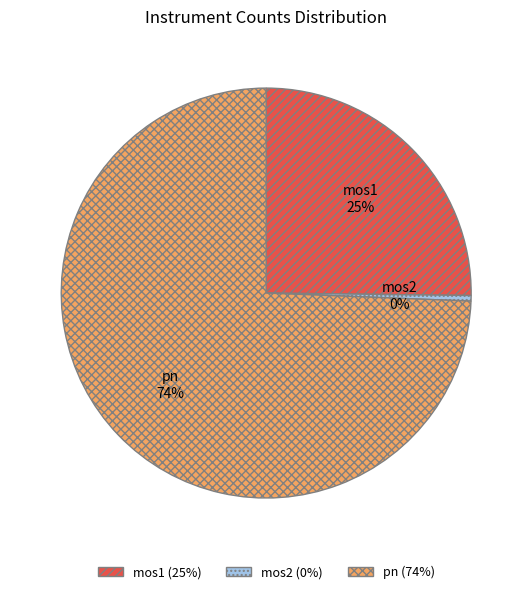

Which slice is the largest?

pn